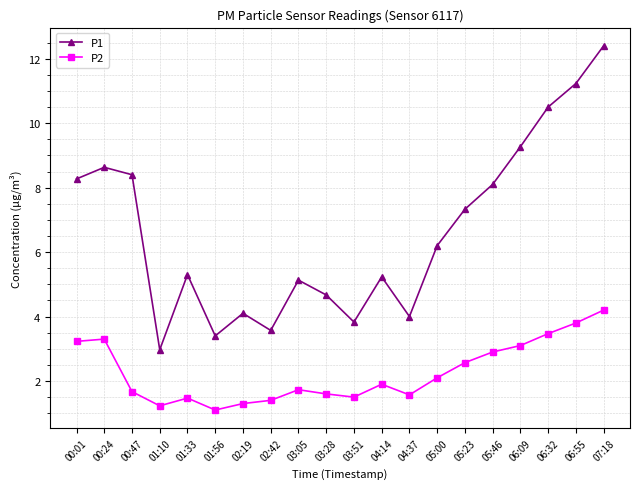

Reading right to left, transcribe all the data shown in this chart.

P1: 12.4	11.2	10.5	9.3	8.1	7.3	6.2	4.0	5.2	3.8	4.7	5.1	3.6	4.1	3.4	5.3	3.0	8.4	8.6	8.3
P2: 4.2	3.8	3.5	3.1	2.9	2.6	2.1	1.6	1.9	1.5	1.6	1.7	1.4	1.3	1.1	1.5	1.2	1.7	3.3	3.2